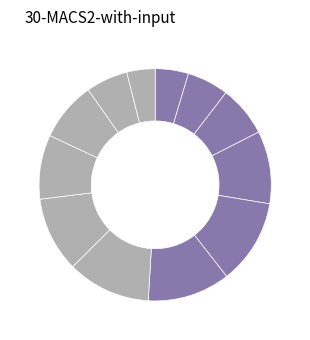

How many slices are in this pie chart?

12